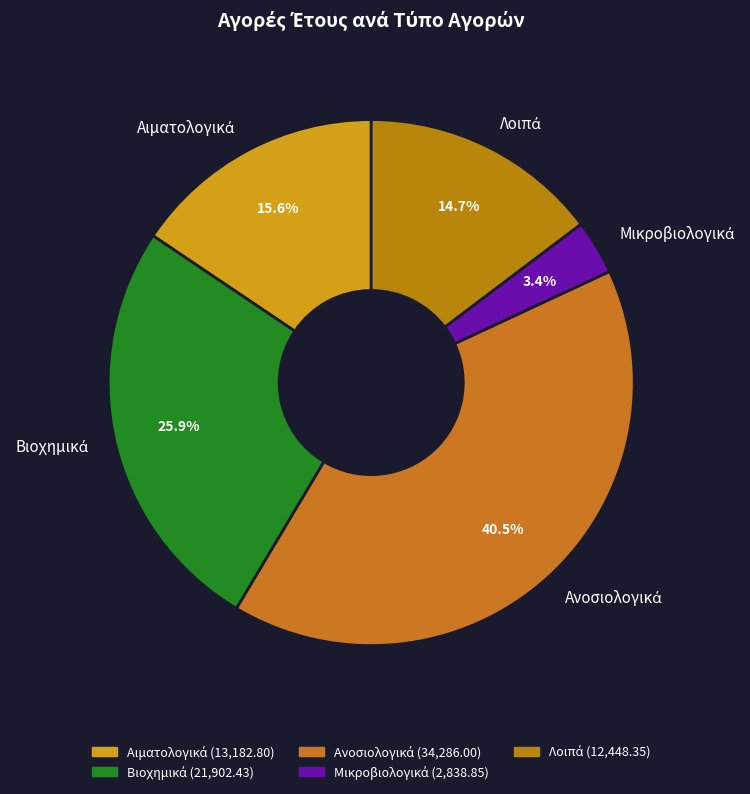

Does any single category account for the majority?

No